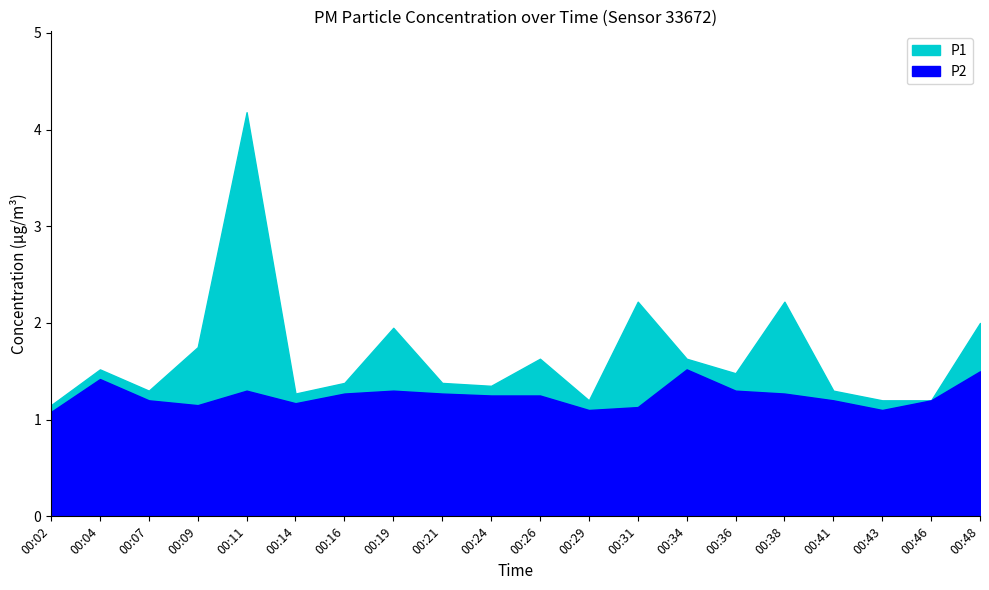

What is the value of the P1 point at the 6th from the left?

1.3